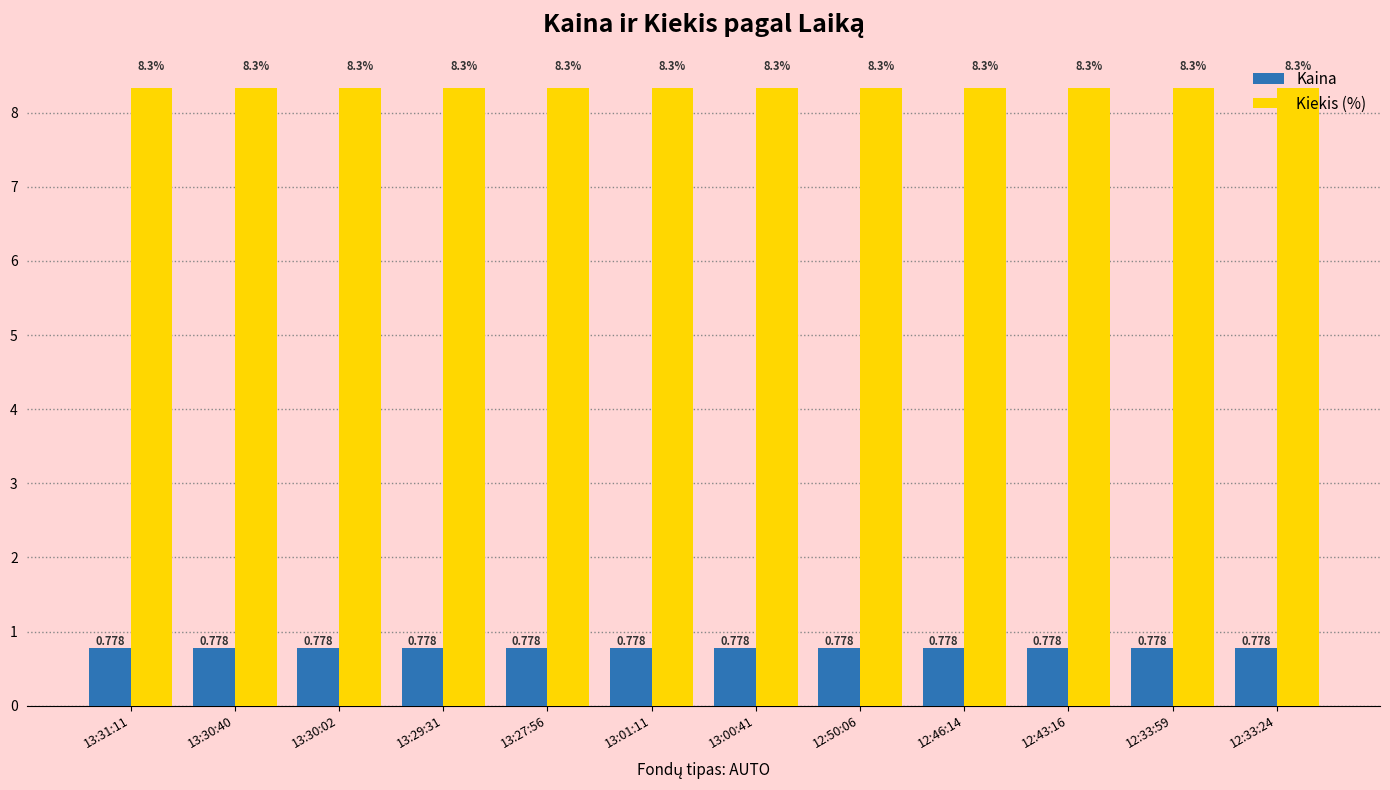

What is the greatest value displayed?

8.3